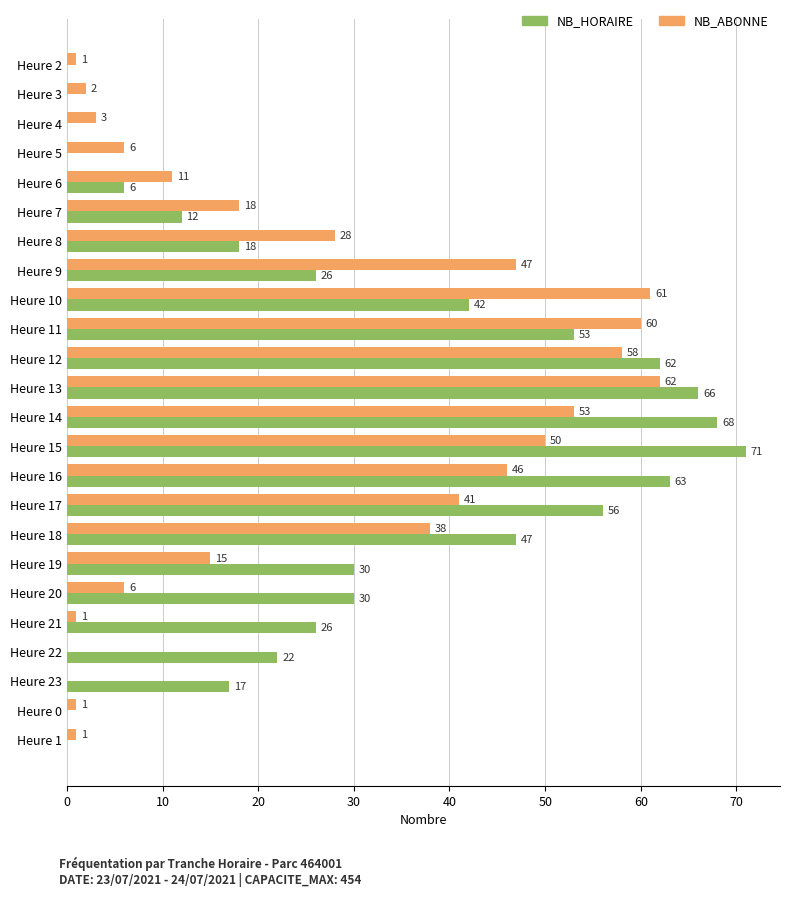

Between Heure 12 and Heure 19, which series saw the biggest shift?

NB_ABONNE